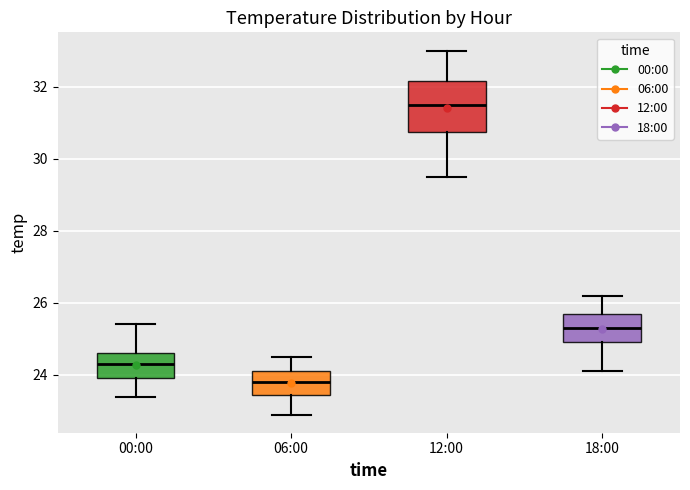

Which box's median line is the lowest?

06:00